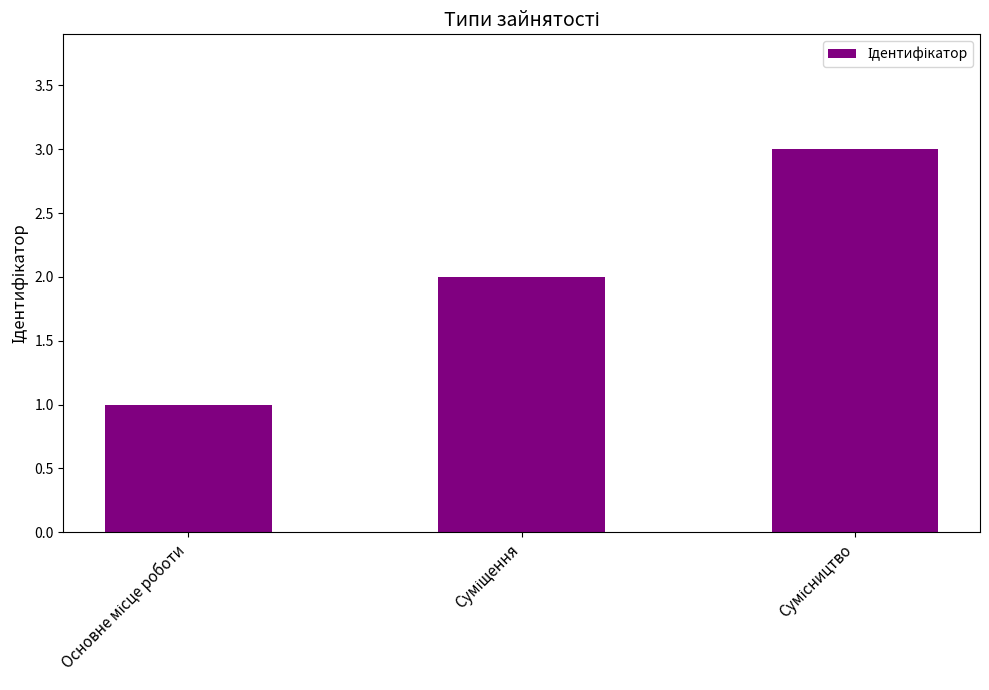

What is the value of the 2nd bar from the left?

2